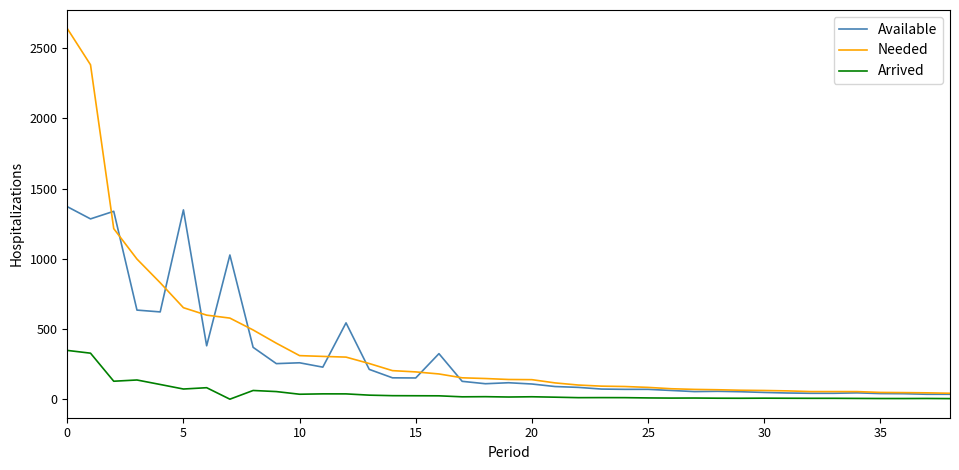

Which series has the largest total across all categories?

Needed